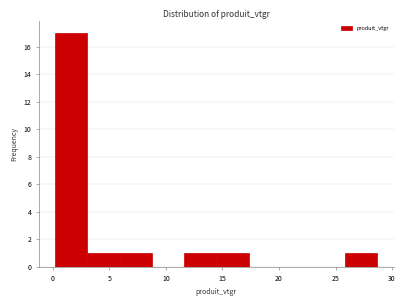

Reading left to right, transcribe this chart: for each bar, give the range it covers on the x-axis and its height. Neither the bar edges nor the heights are printed on the chart, so give them approximately, as read against the axes.

0.0 to 3.0: 17
3.0 to 6.0: 1
6.0 to 9.0: 1
9.0 to 11.5: 0
11.5 to 14.5: 1
14.5 to 17.5: 1
17.5 to 20.0: 0
20.0 to 23.0: 0
23.0 to 26.0: 0
26.0 to 28.5: 1